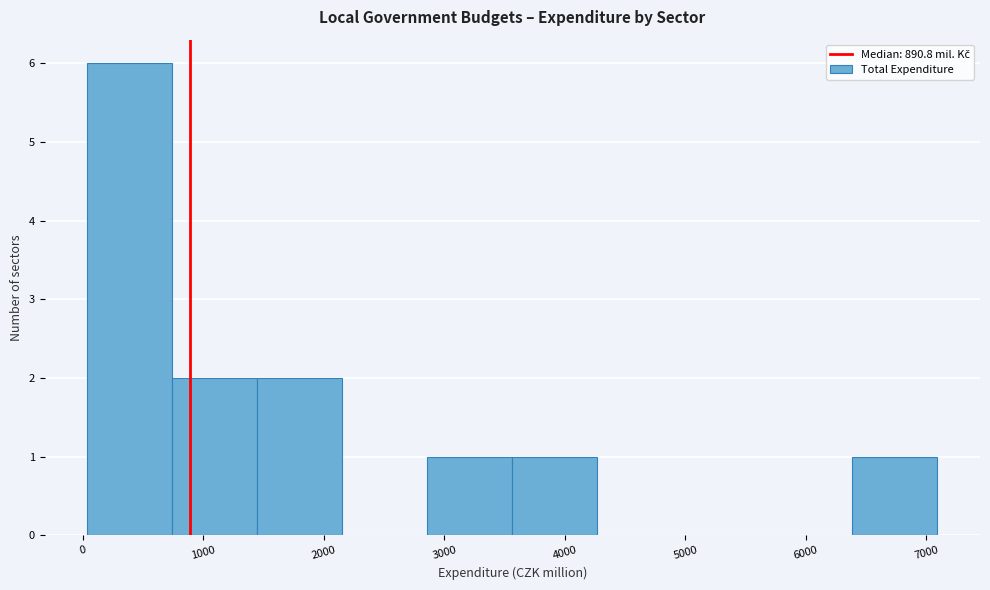

Reading left to right, transcribe this chart: for each bar, give the range it covers on the x-axis and its height. Neither the bar edges nor the heights are printed on the chart, so give them approximately, as read against the axes.

0 to 700: 6
700 to 1400: 2
1400 to 2200: 2
2200 to 2900: 0
2900 to 3600: 1
3600 to 4300: 1
4300 to 5000: 0
5000 to 5700: 0
5700 to 6400: 0
6400 to 7100: 1